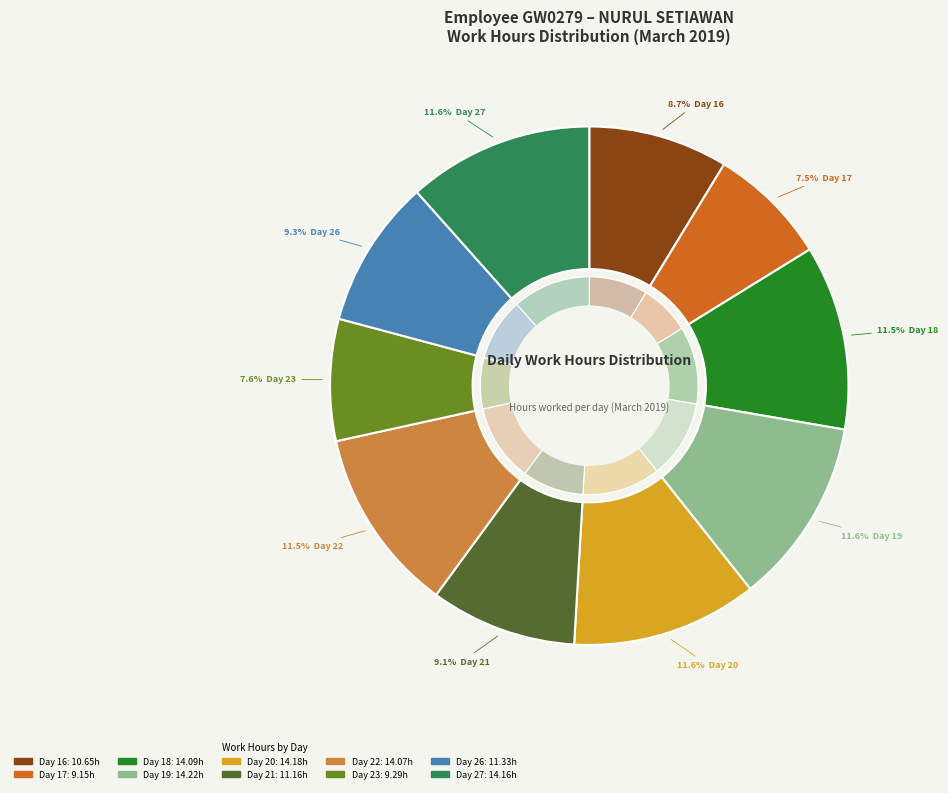

Is it true that Day 26 is 15% of the pie?

False